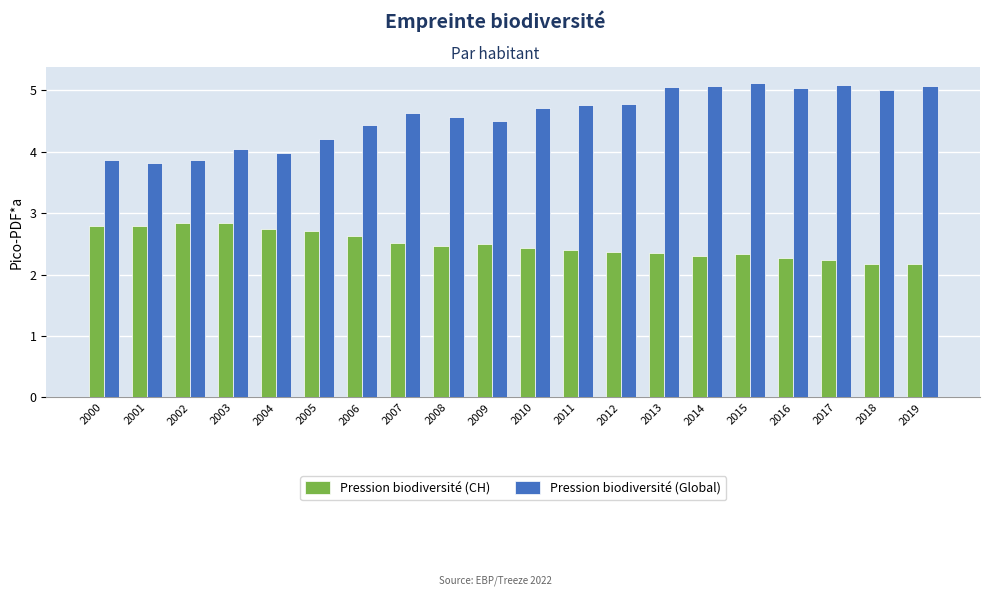

What is the difference between the second highest and minimum values in the Pression biodiversité (CH) series?

0.7